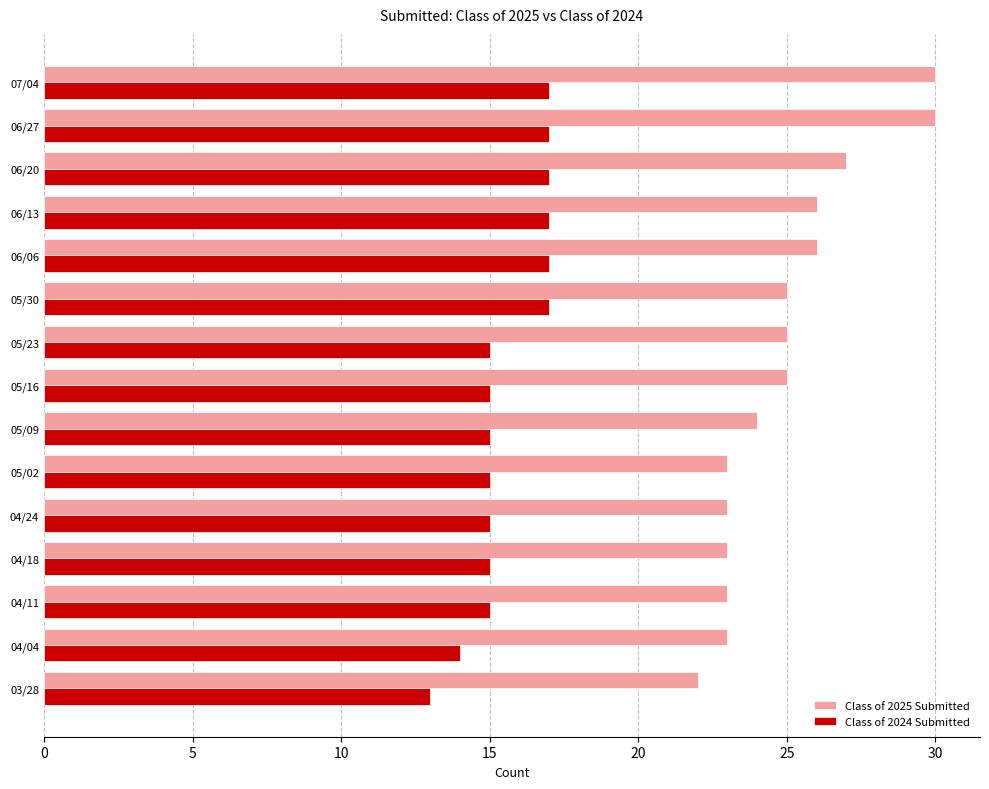

What is the spread (max minus min) of values at 06/20?

10